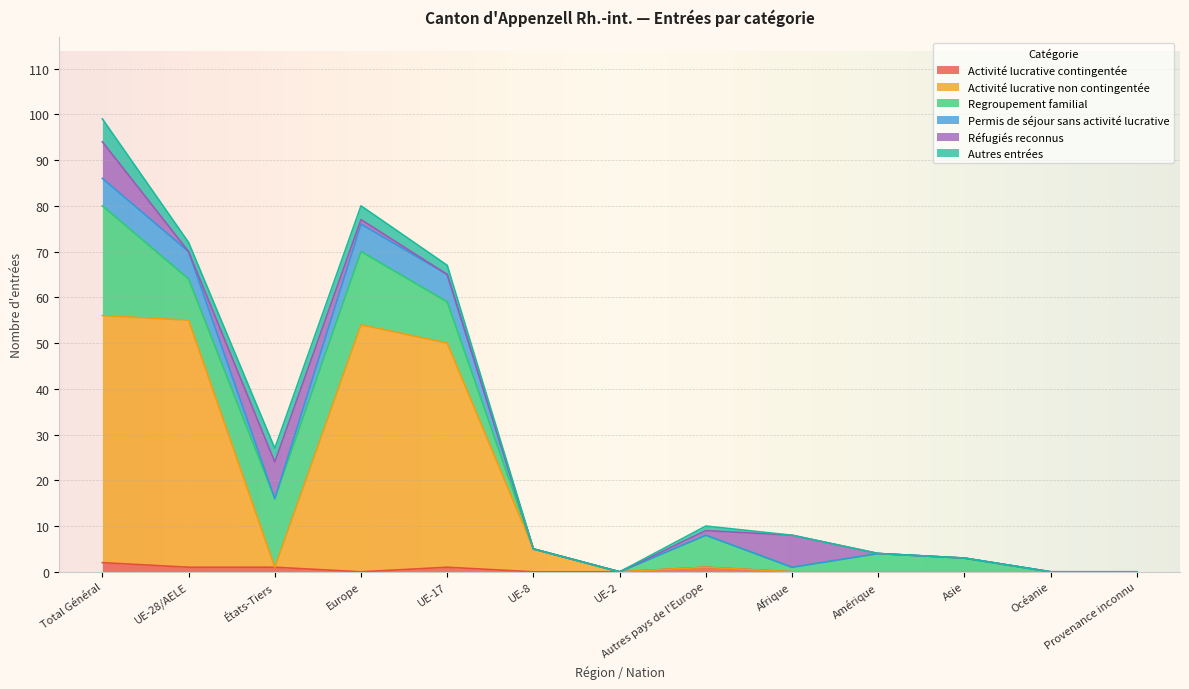

Where is Permis de séjour sans activité lucrative nearest to the value 43?

UE-17